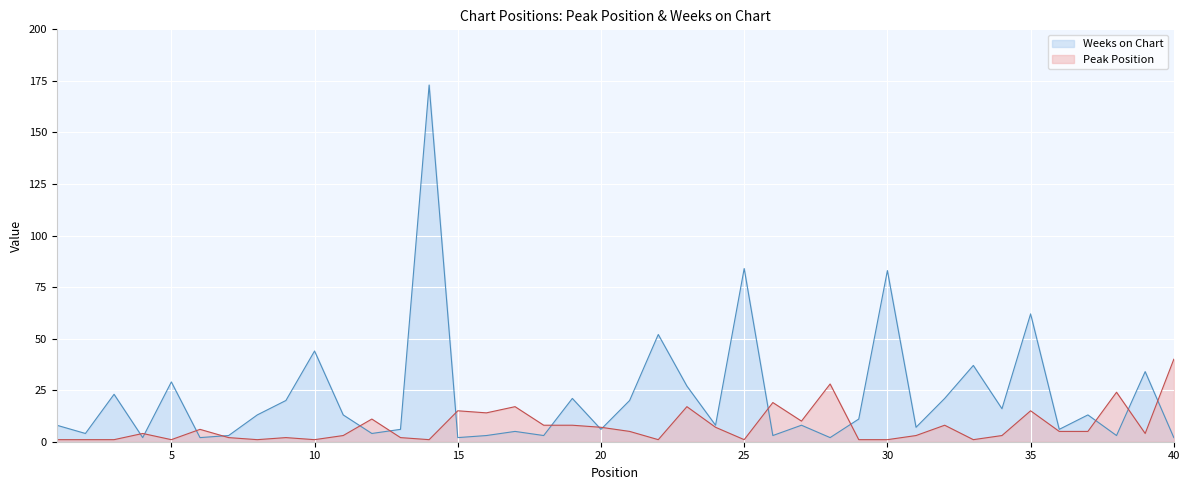

What is the sum of the Peak Position values at 1 and 14?

2